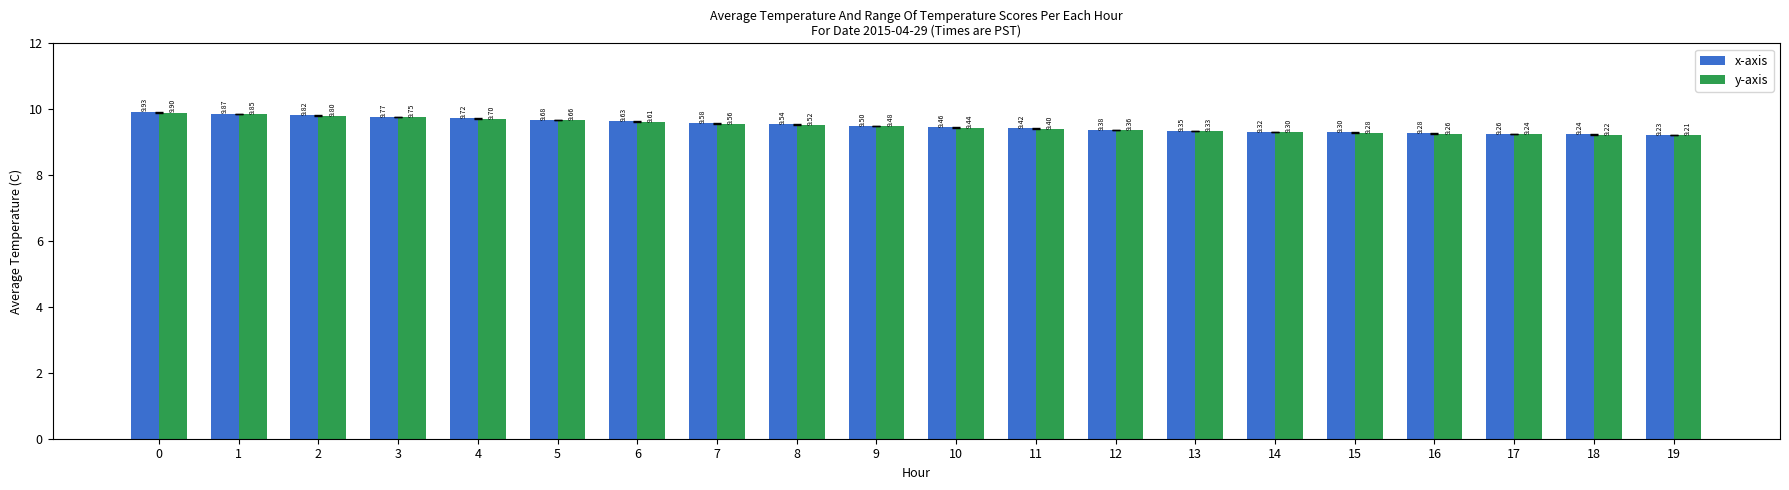

How many groups of bars are there?

20